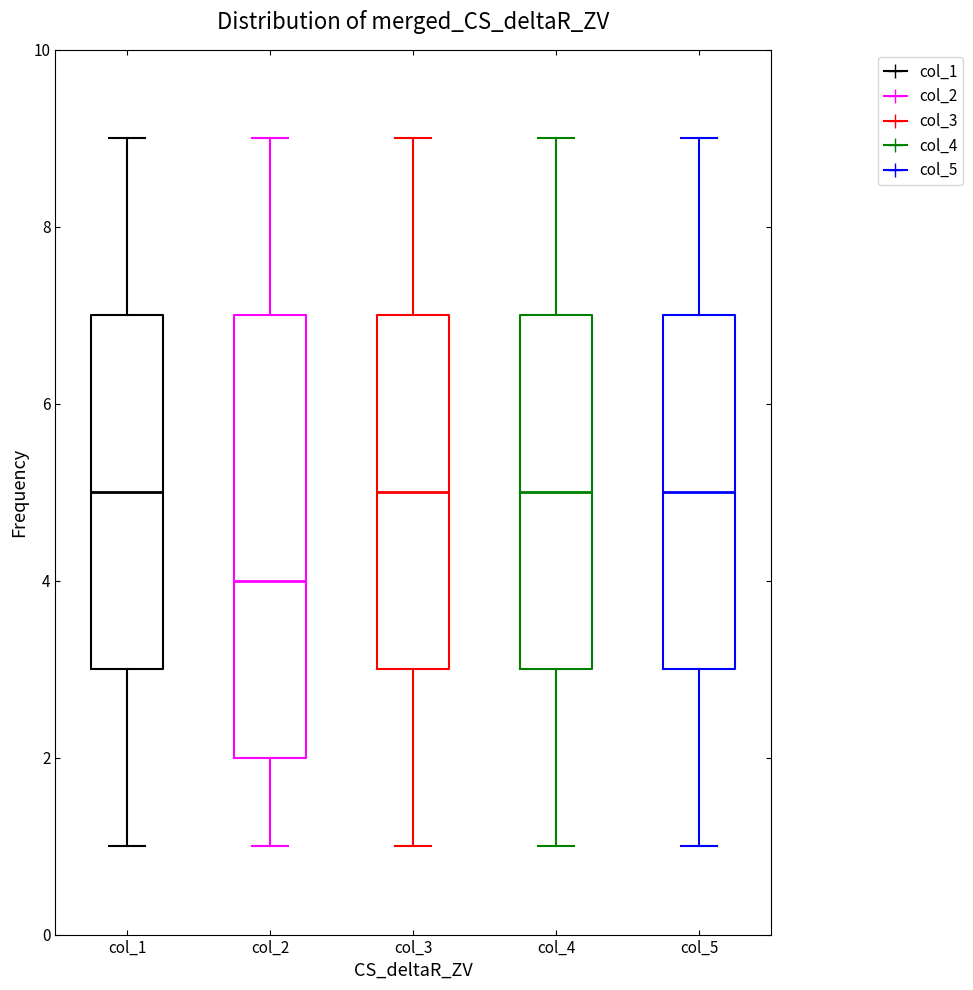

Reading left to right, read every box against the y-axis: the position of its median line, the range the box covers, and the ends of its whiskers. The values are not printed on the chart, so give them approximately, as read against the axis.

col_1: median 5, box 3 to 7, whiskers 1 to 9
col_2: median 4, box 2 to 7, whiskers 1 to 9
col_3: median 5, box 3 to 7, whiskers 1 to 9
col_4: median 5, box 3 to 7, whiskers 1 to 9
col_5: median 5, box 3 to 7, whiskers 1 to 9